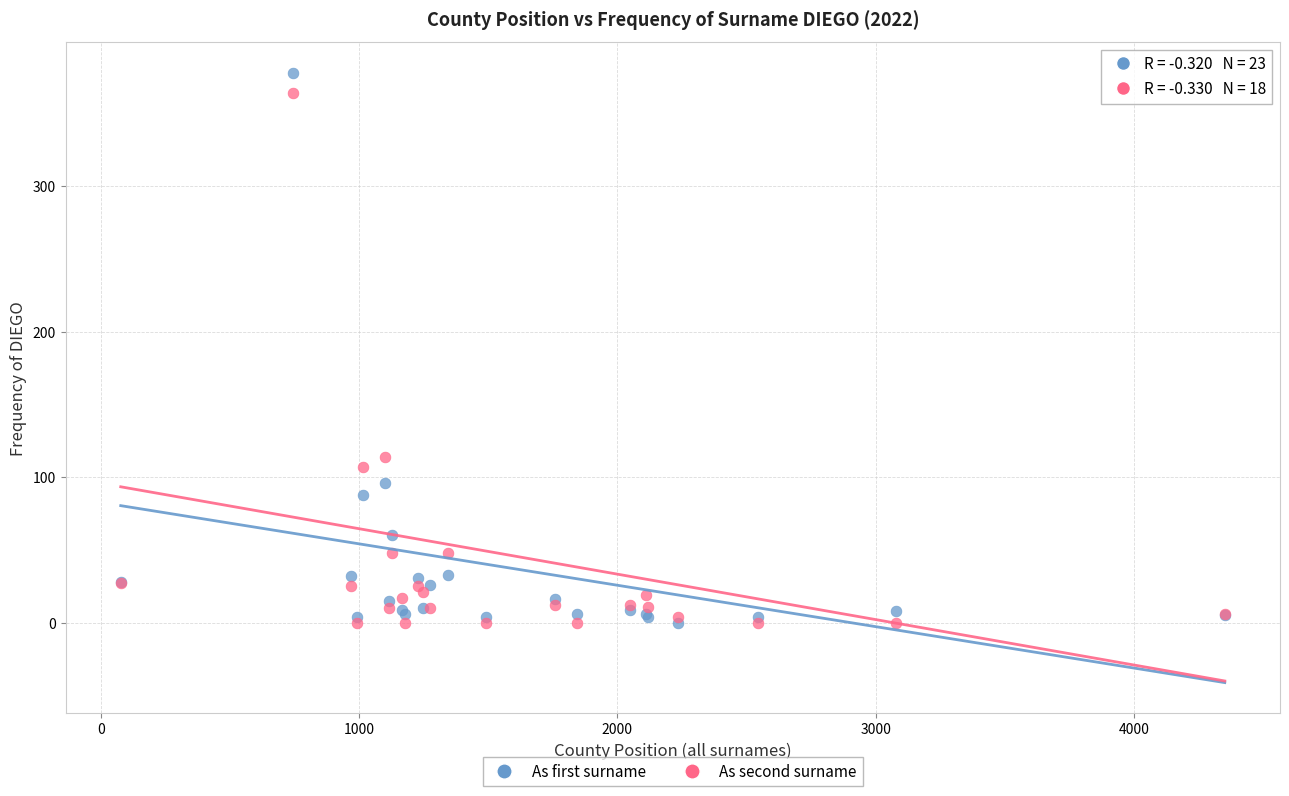

In the As first surname series, what Y value is closest to 189?

96